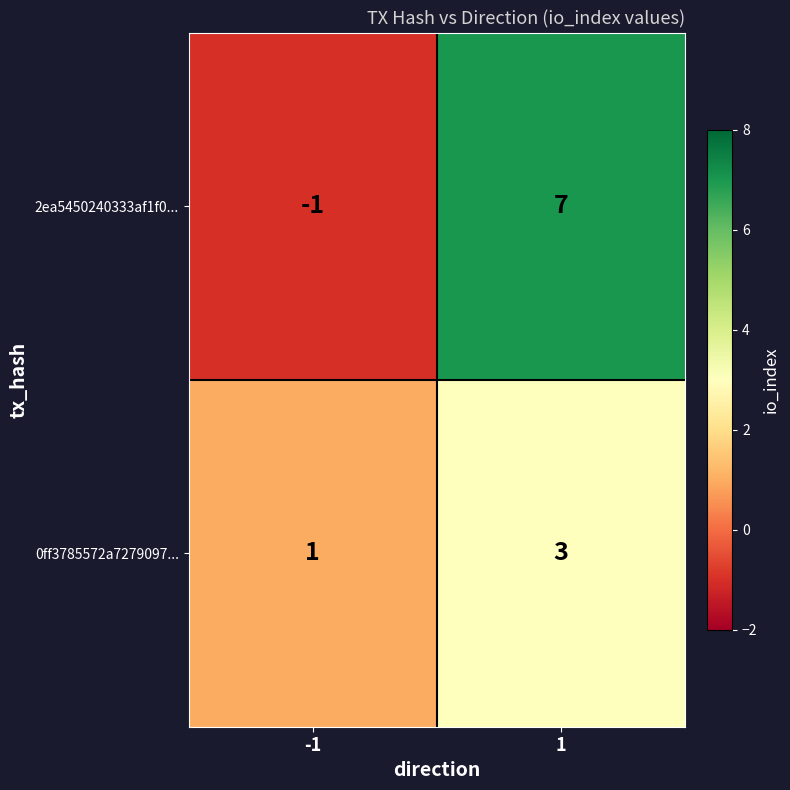

What is the smallest value displayed?

-1